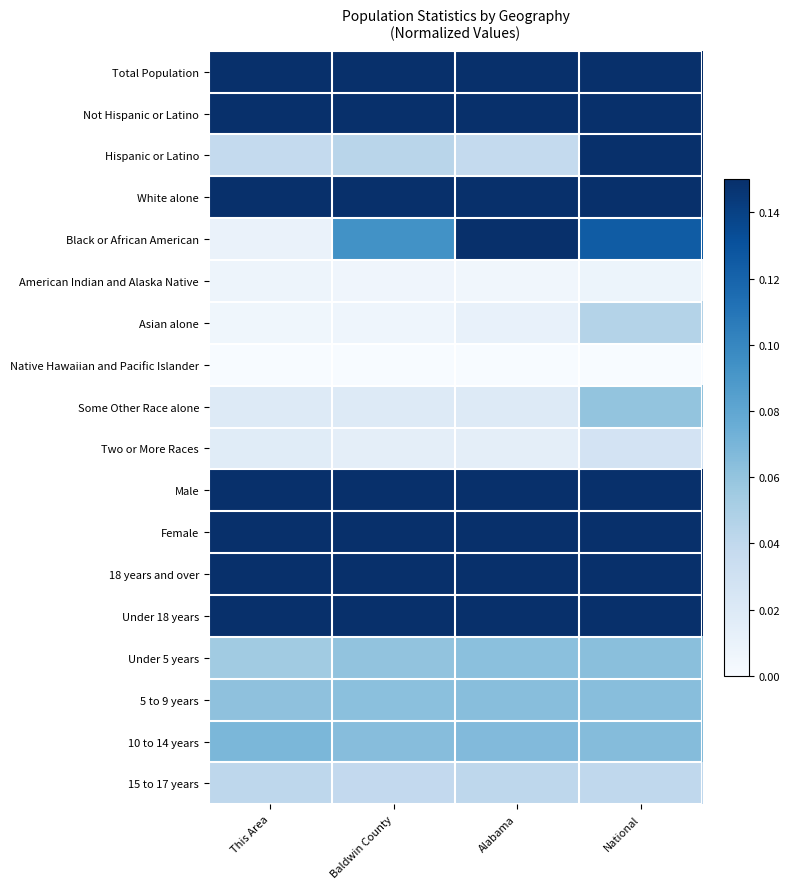

Reading left to right, extract all data points from this chart.

Total Population: This Area=1.0	Baldwin County=1.0	Alabama=1.0	National=1.0
Not Hispanic or Latino: This Area=1.0	Baldwin County=1.0	Alabama=1.0	National=0.8
Hispanic or Latino: This Area=0.0	Baldwin County=0.0	Alabama=0.0	National=0.2
White alone: This Area=0.9	Baldwin County=0.9	Alabama=0.7	National=0.7
Black or African American: This Area=0.0	Baldwin County=0.1	Alabama=0.3	National=0.1
American Indian and Alaska Native: This Area=0.0	Baldwin County=0.0	Alabama=0.0	National=0.0
Asian alone: This Area=0.0	Baldwin County=0.0	Alabama=0.0	National=0.0
Native Hawaiian and Pacific Islander: This Area=0.0	Baldwin County=0.0	Alabama=0.0	National=0.0
Some Other Race alone: This Area=0.0	Baldwin County=0.0	Alabama=0.0	National=0.1
Two or More Races: This Area=0.0	Baldwin County=0.0	Alabama=0.0	National=0.0
Male: This Area=0.5	Baldwin County=0.5	Alabama=0.5	National=0.5
Female: This Area=0.5	Baldwin County=0.5	Alabama=0.5	National=0.5
18 years and over: This Area=0.8	Baldwin County=0.8	Alabama=0.8	National=0.8
Under 18 years: This Area=0.2	Baldwin County=0.2	Alabama=0.2	National=0.2
Under 5 years: This Area=0.1	Baldwin County=0.1	Alabama=0.1	National=0.1
5 to 9 years: This Area=0.1	Baldwin County=0.1	Alabama=0.1	National=0.1
10 to 14 years: This Area=0.1	Baldwin County=0.1	Alabama=0.1	National=0.1
15 to 17 years: This Area=0.0	Baldwin County=0.0	Alabama=0.0	National=0.0